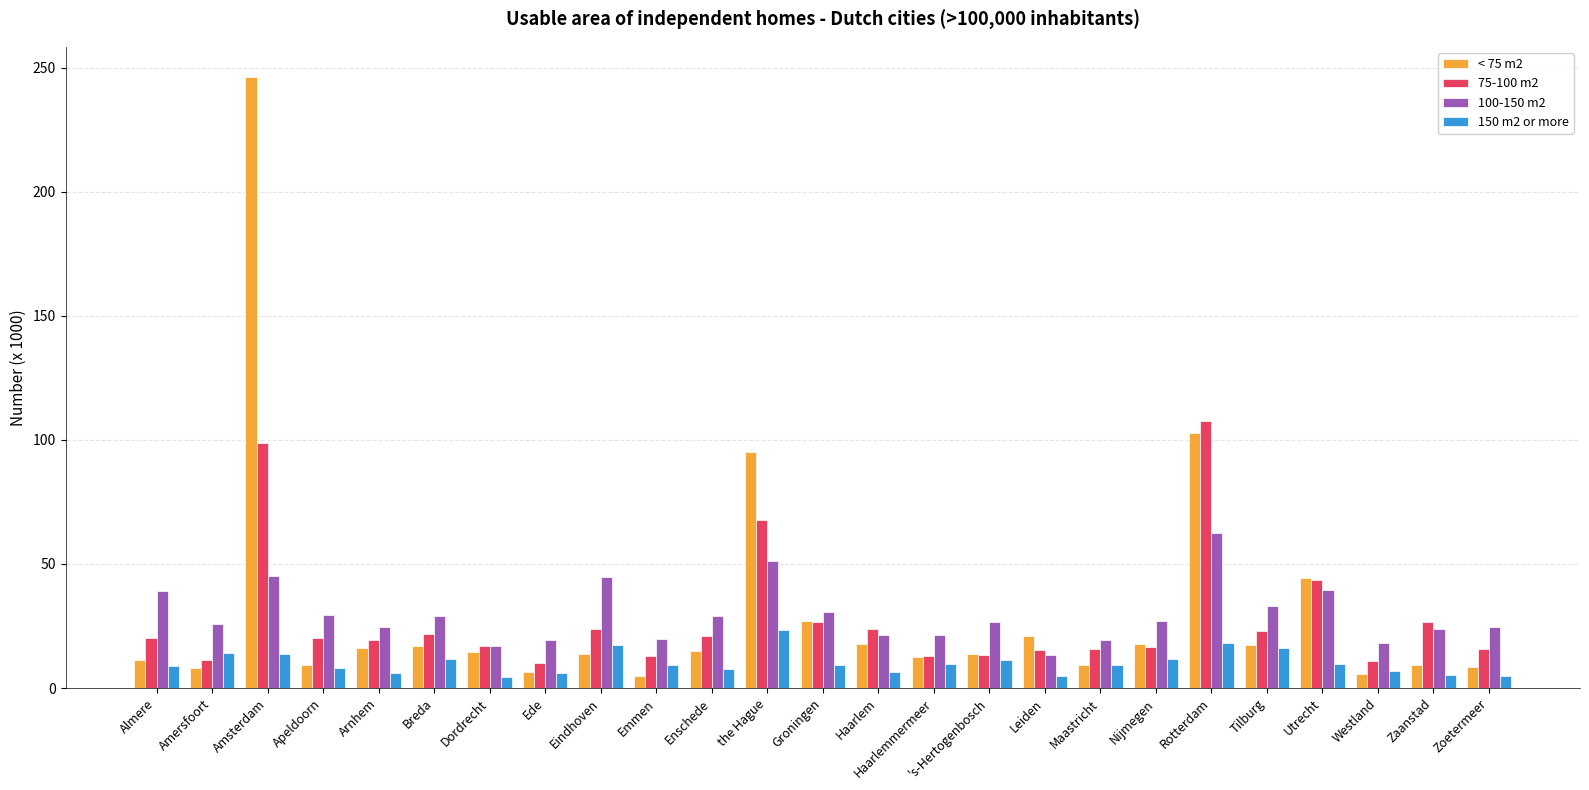

What is the approximate value of < 75 m2 at Nijmegen?

17.9